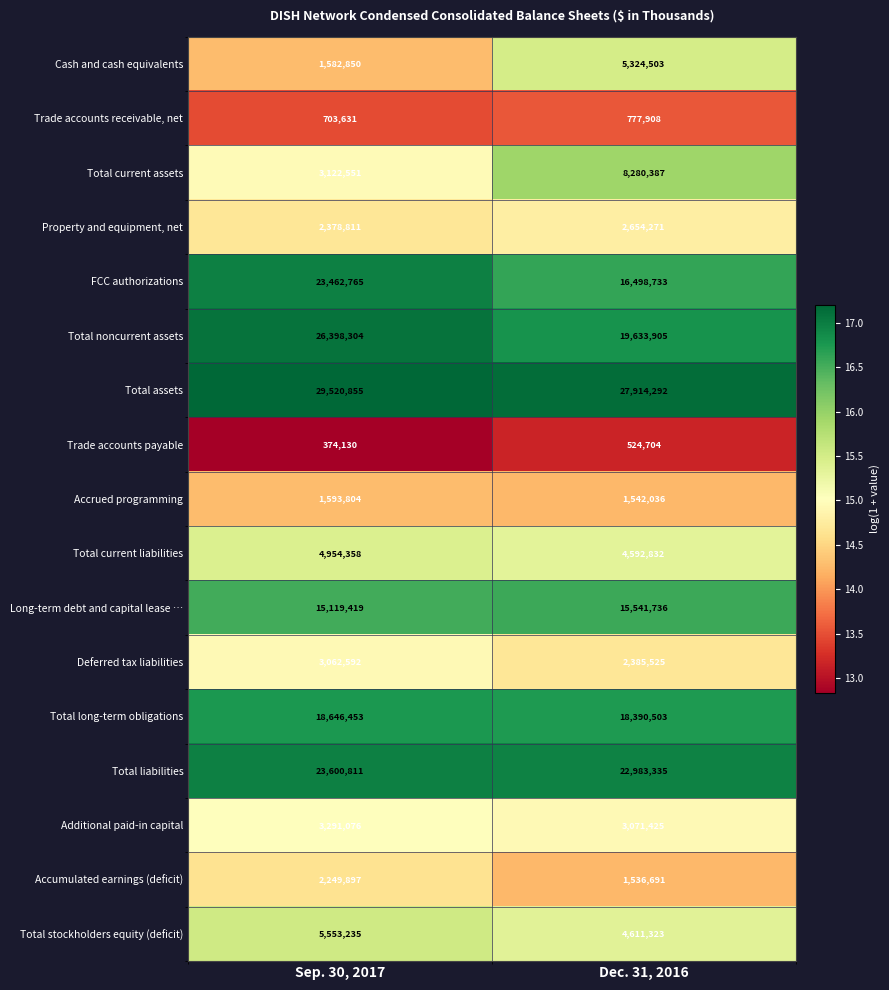

What is the sum of all Accrued programming values?

3135840